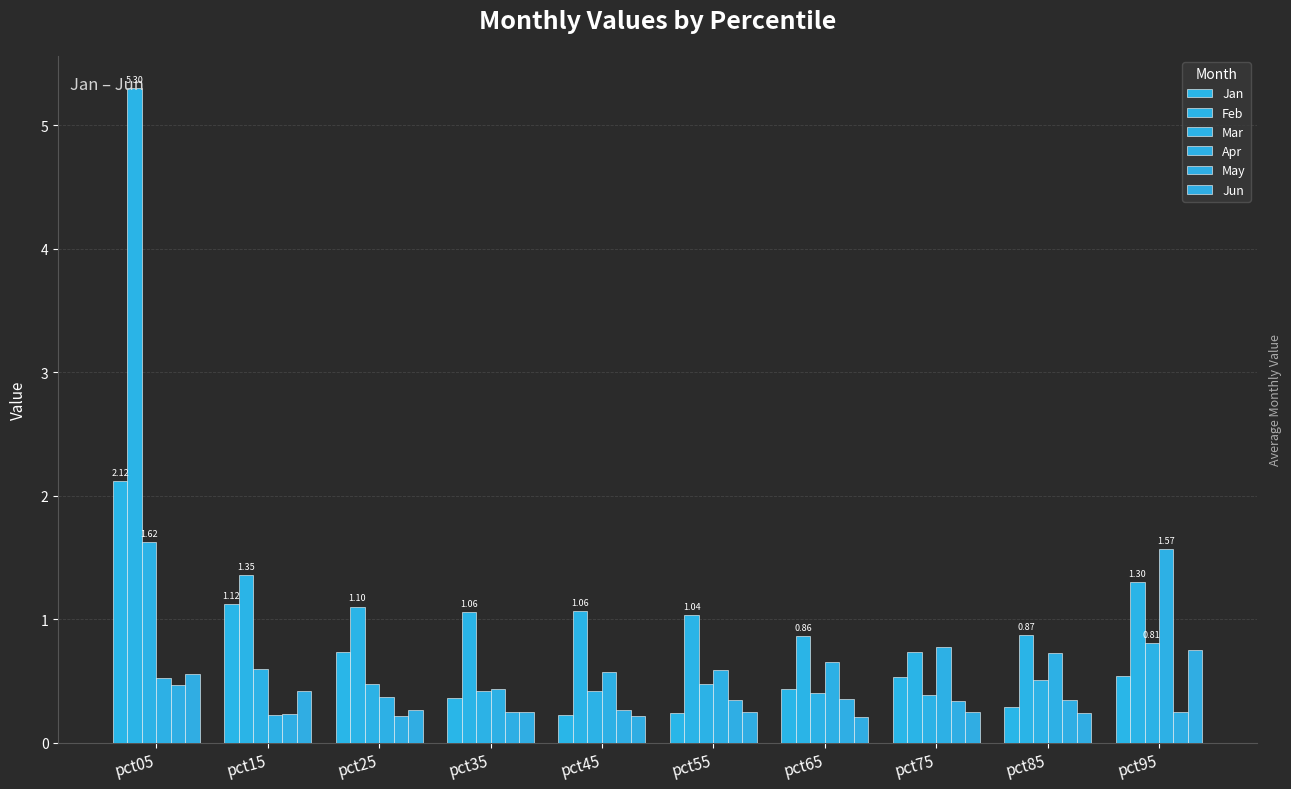

The Mar series shows 0.4 at pct45. True or false?

True